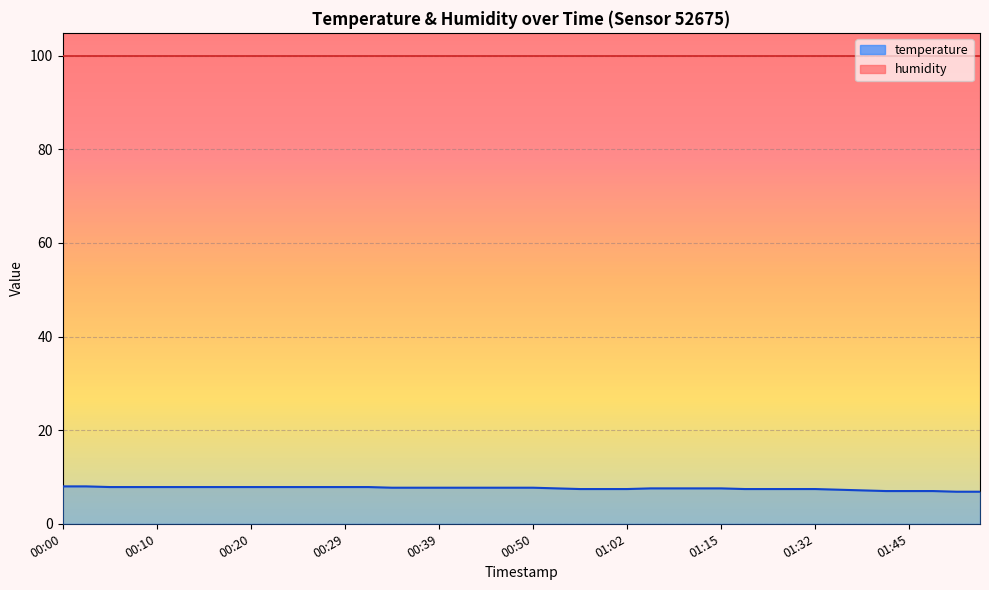

The chart shows a value of 7.7 at 00:47. True or false?

True